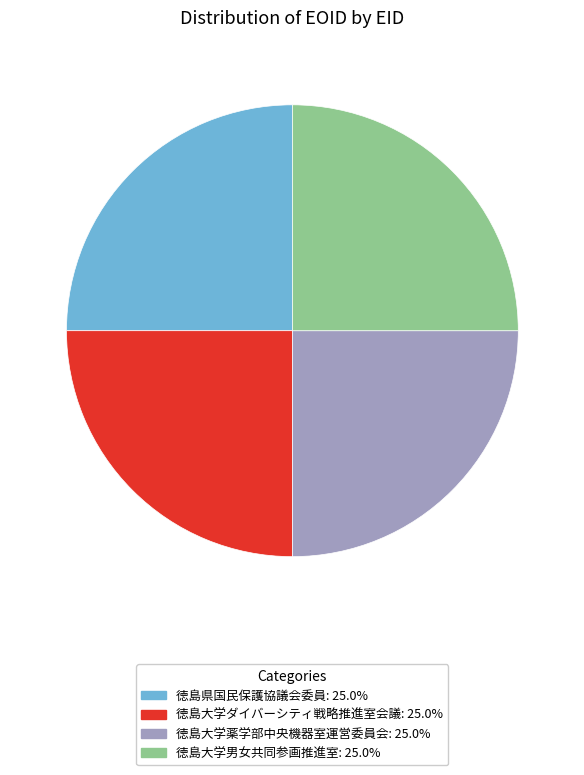

Does any single category account for the majority?

No